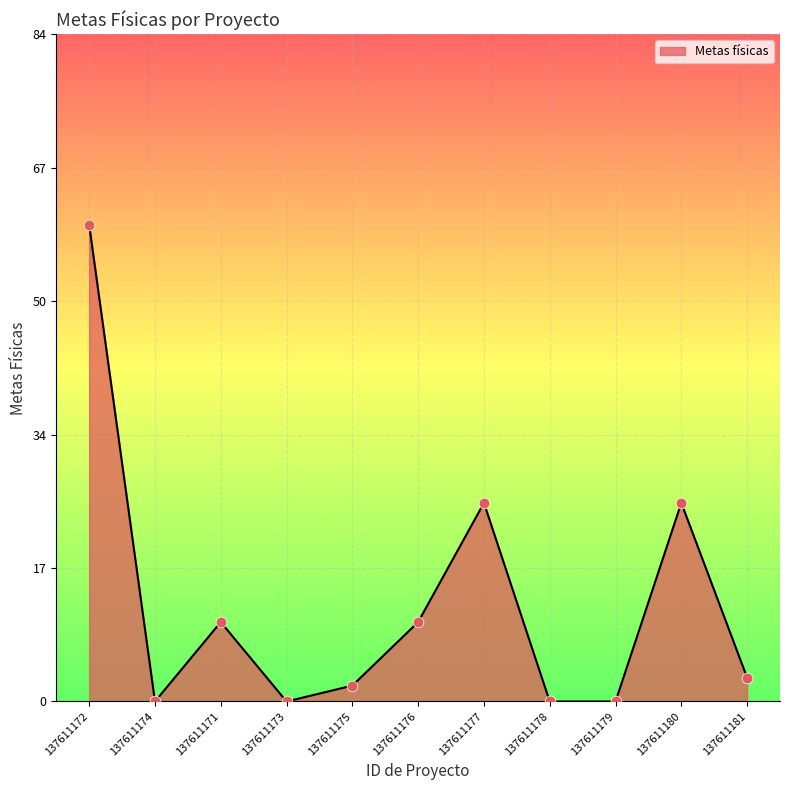

Which has a higher value, 137611173 or 137611175?

137611175